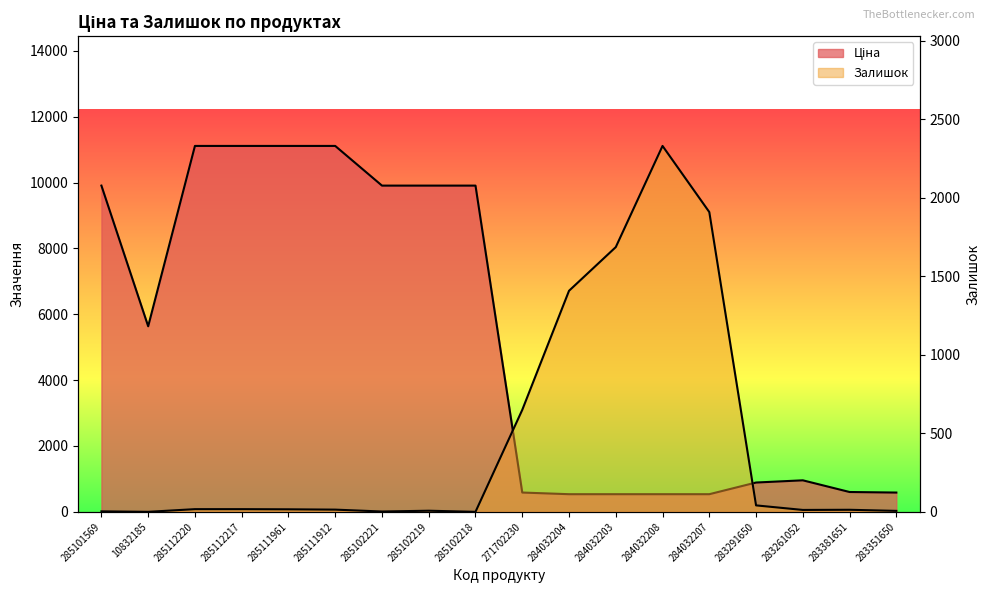

Which series has the largest total across all categories?

Ціна